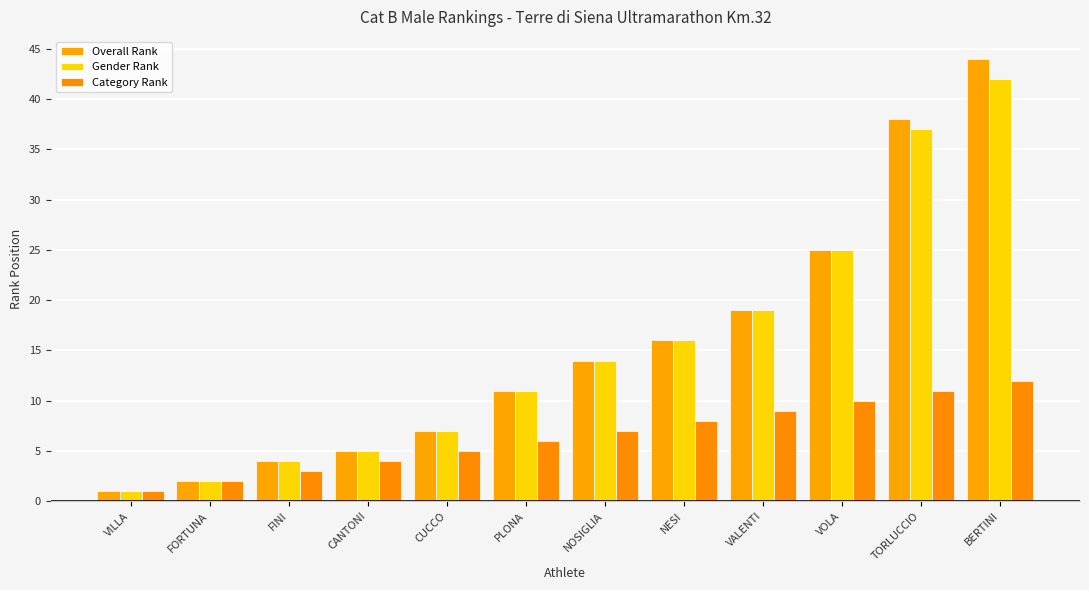

How many bars are there in total?

36